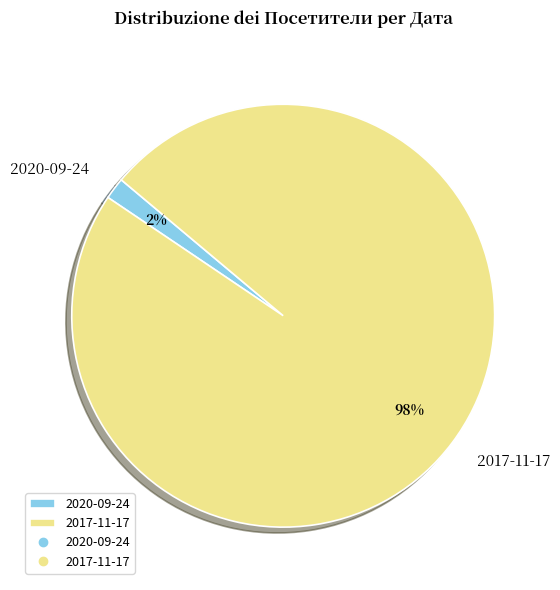

Between 2020-09-24 and 2017-11-17, which is larger?

2017-11-17